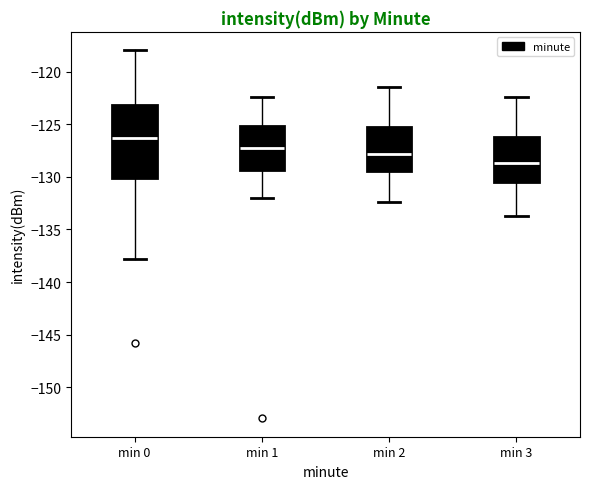

Which box is the tallest, from its lower edge to its upper edge?

min 0